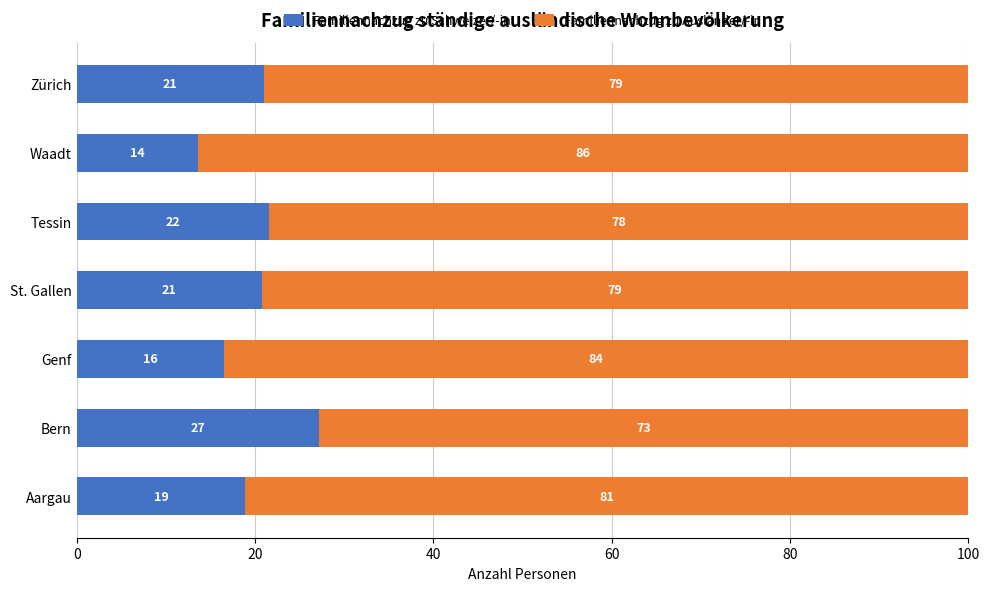

Which category has the highest value in the Familiennachzug zu Schweizer/-in series?

Bern